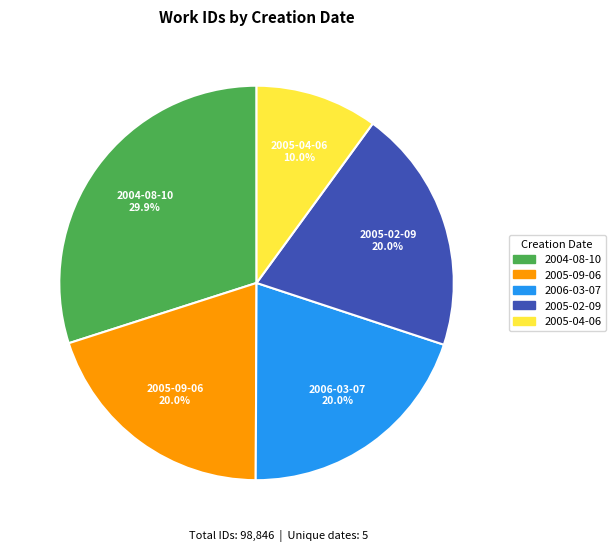

Is there any slice that represents more than half of the pie?

No